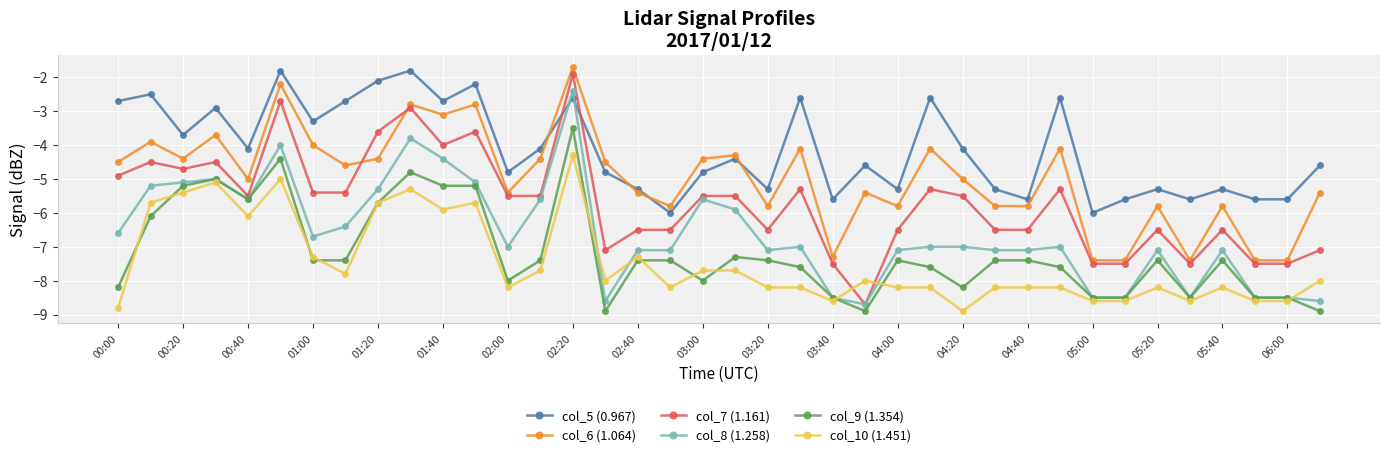

What is the smallest value displayed?

-8.9